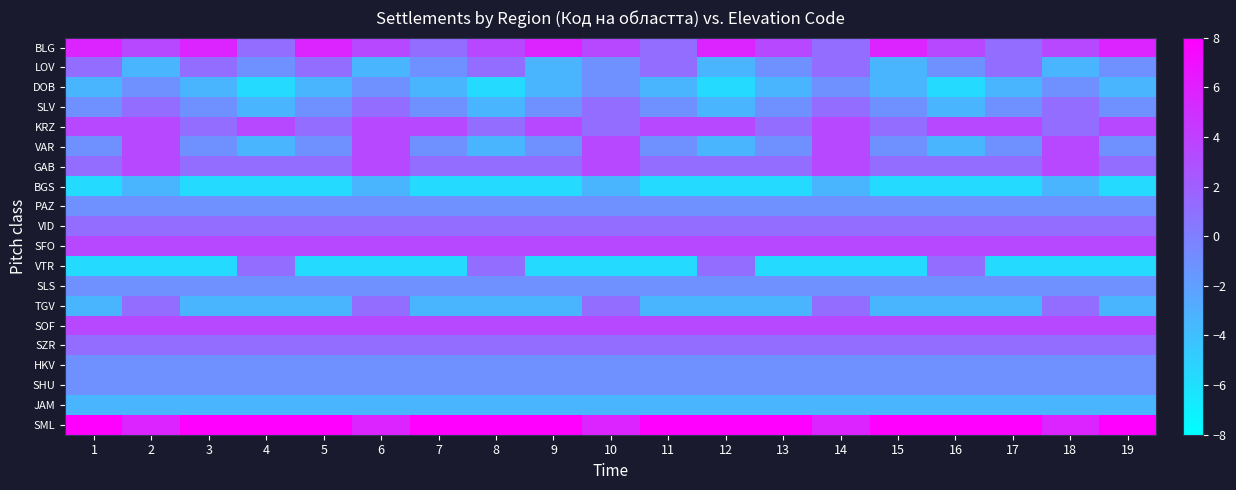

At which category does the chart reach its peak across all series?

1